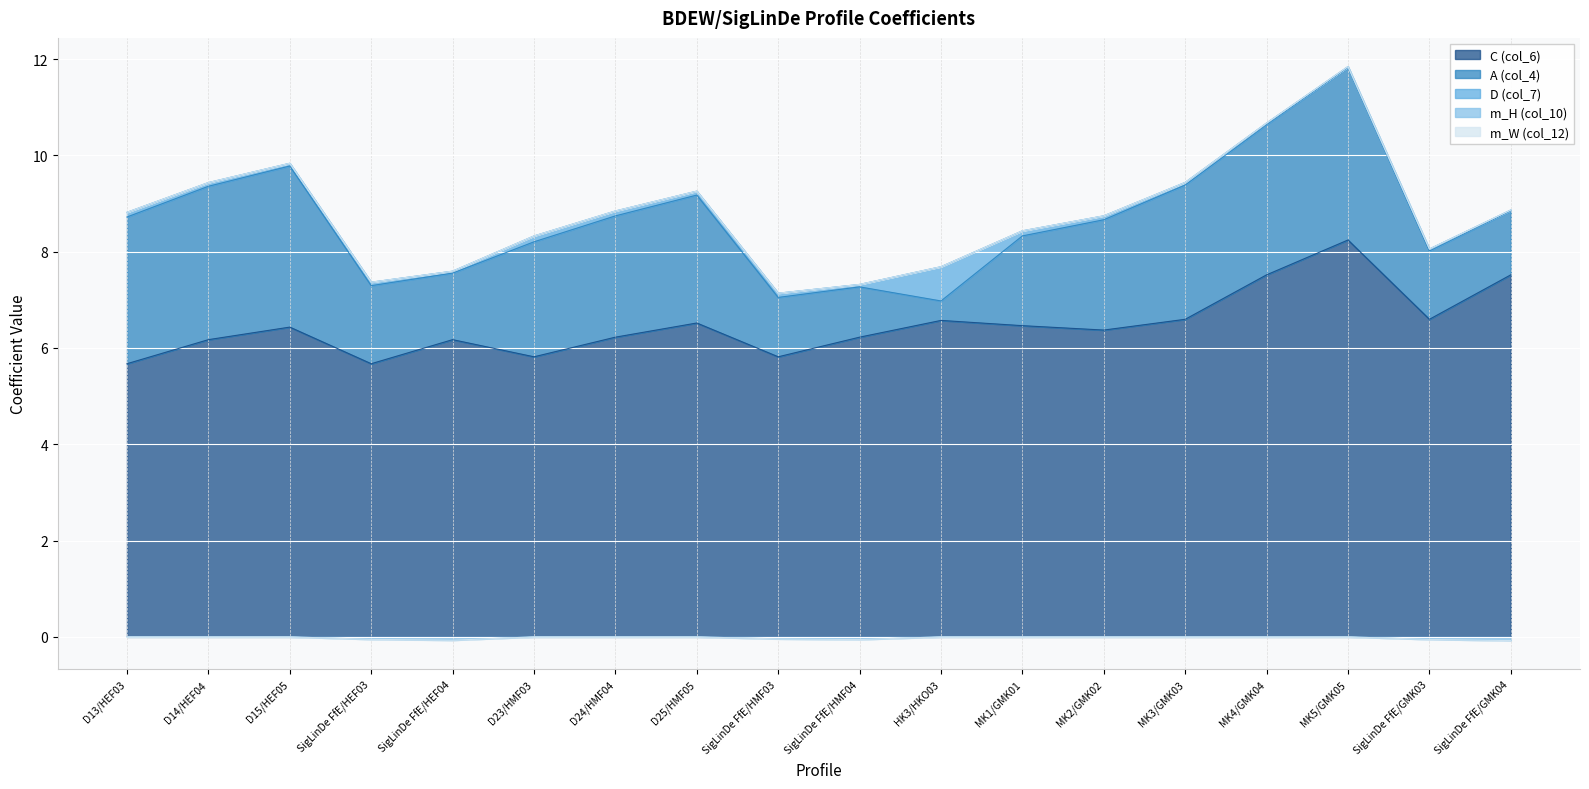

List the series in order of their peak value, highest first.

C (col_6), A (col_4), D (col_7), m_H (col_10), m_W (col_12)